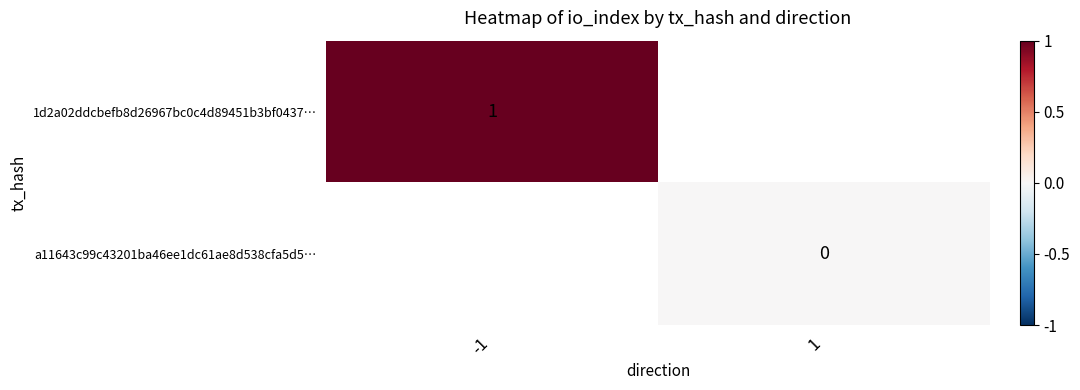

The value of 1d2a02ddcbefb8d26967bc0c4d89451b3bf0437… at -1 is 1. True or false?

True